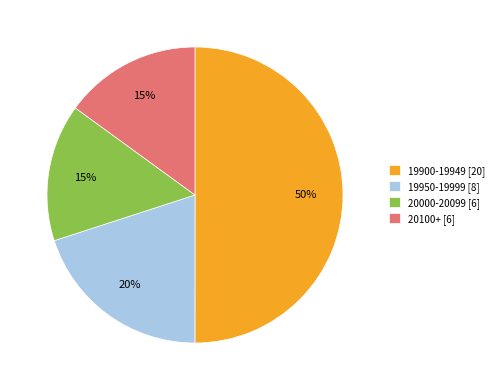

What is the majority slice?

19900-19949 [20]